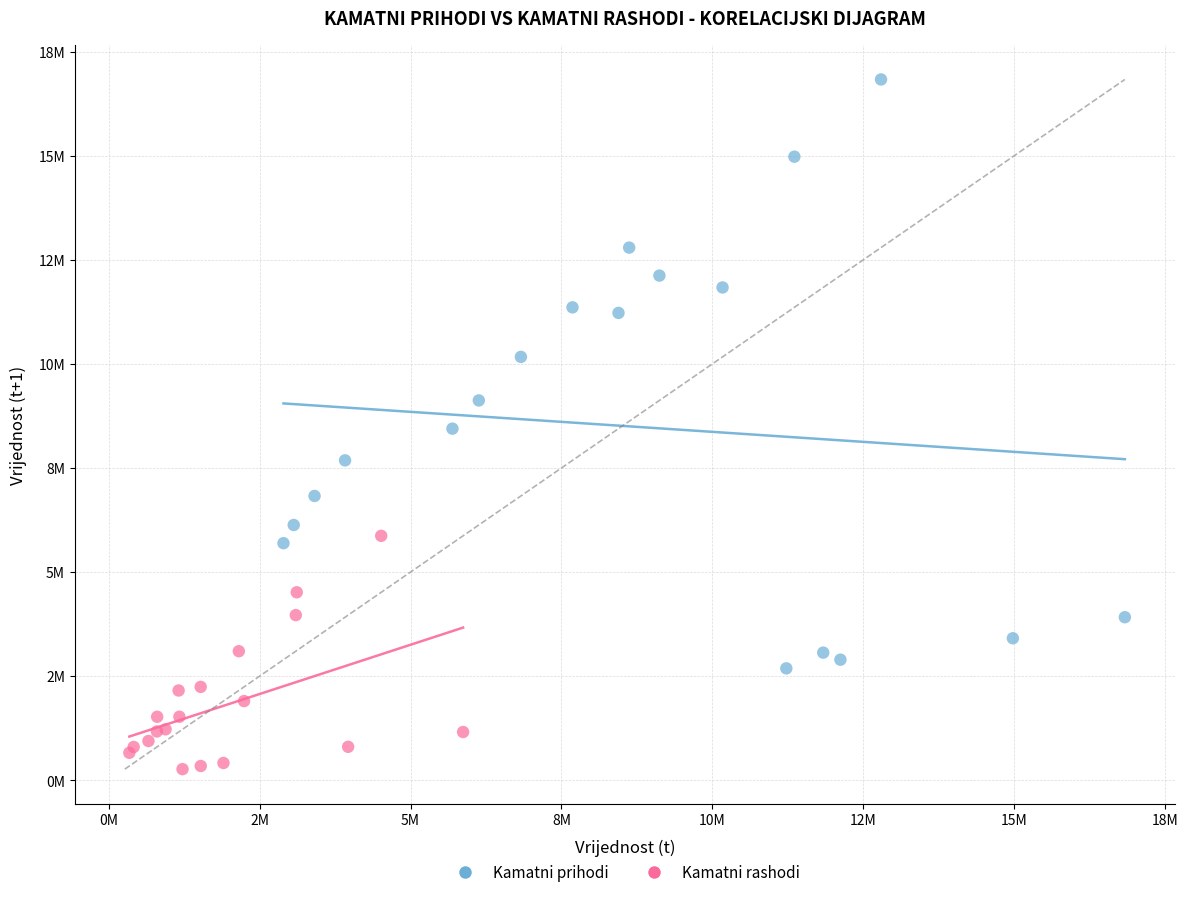

Which series contains the lowest Y value?

Kamatni rashodi